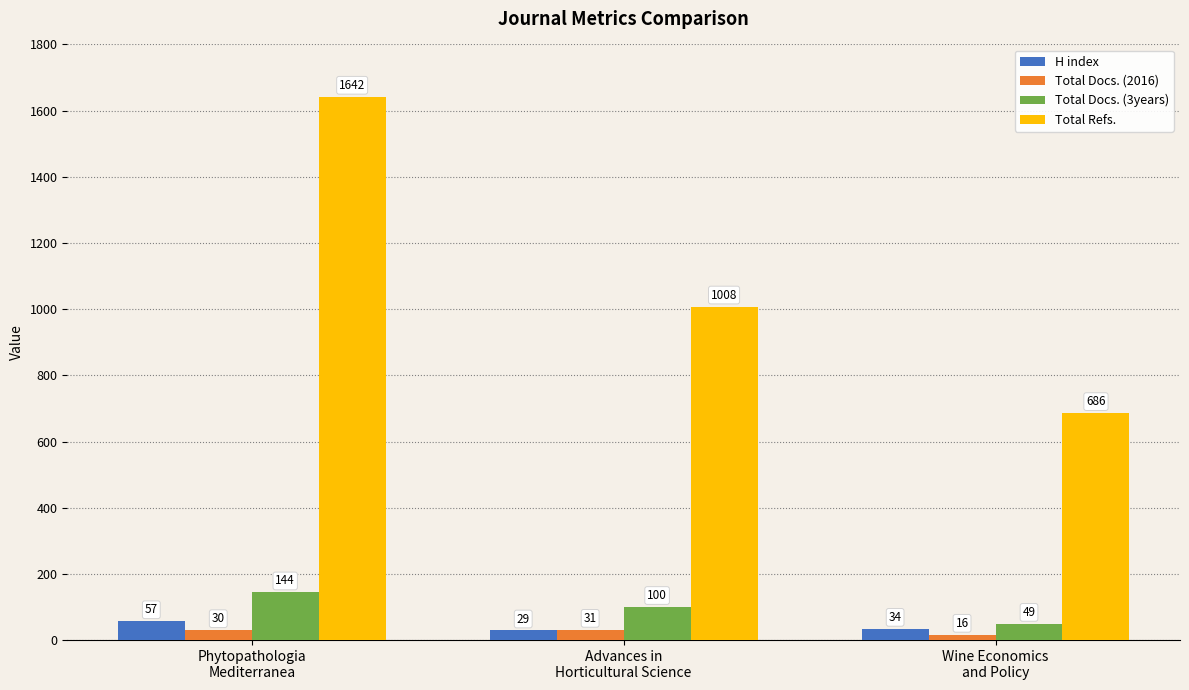

The Total Refs. series shows 1082 at Phytopathologia
Mediterranea. True or false?

False